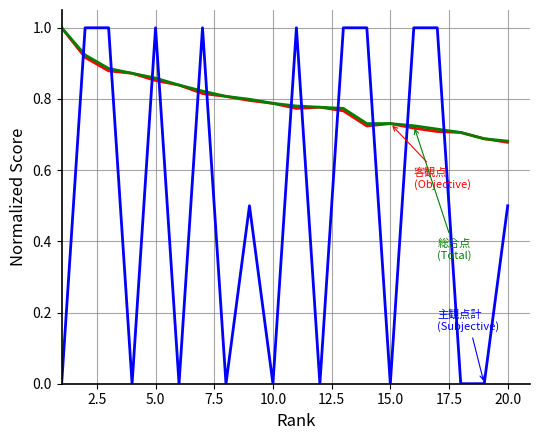

What is the maximum value shown in the chart?

1.0